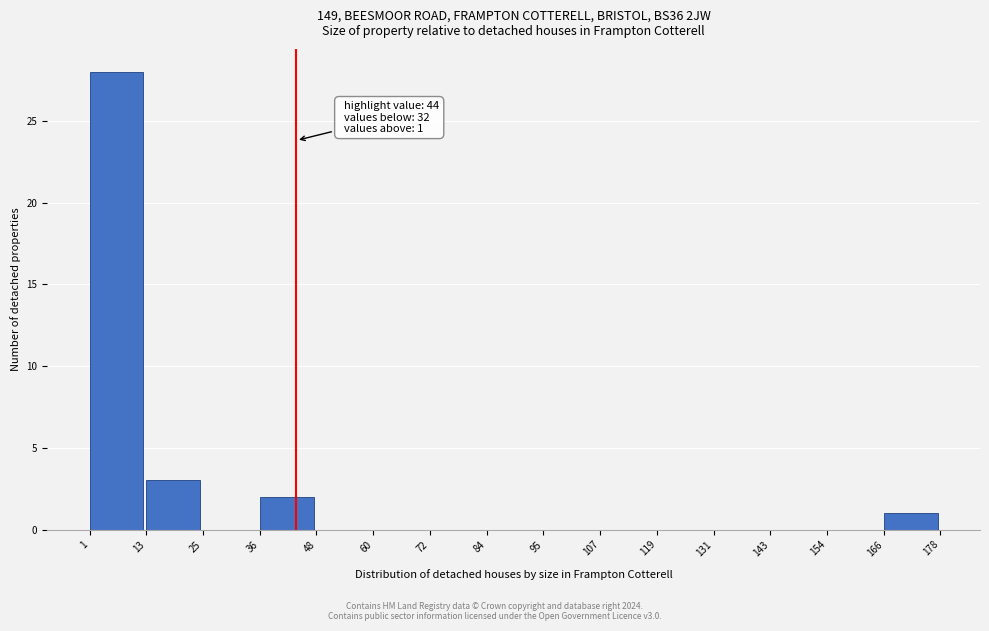

Over which range of the x-axis is the bar tallest?

1 to 13